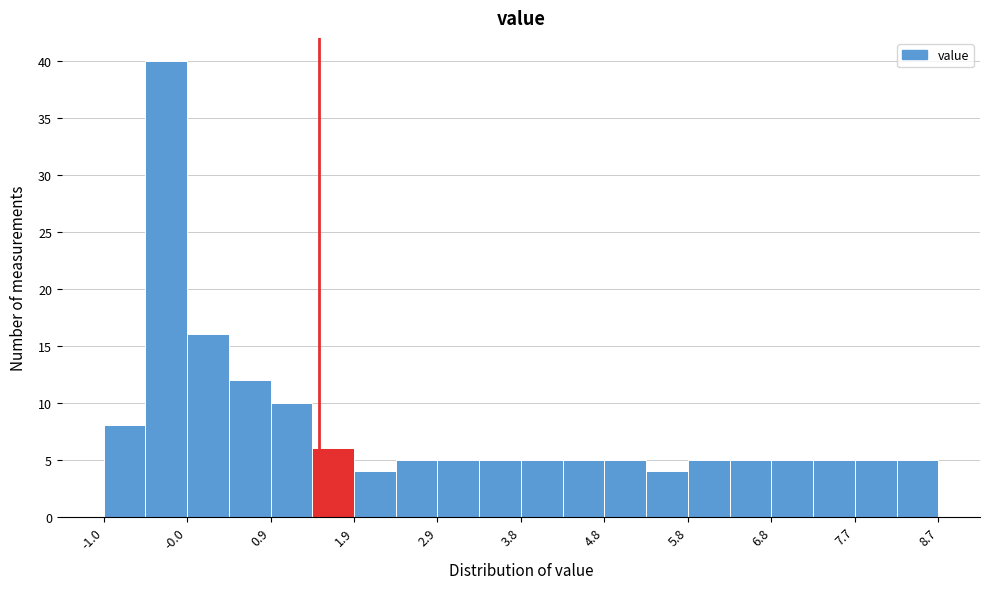

How tall is the bar that spans 4.3 to 4.8 on the x-axis? Neither the bar edges nor the heights are printed on the chart, so give them approximately, as read against the axes.

5